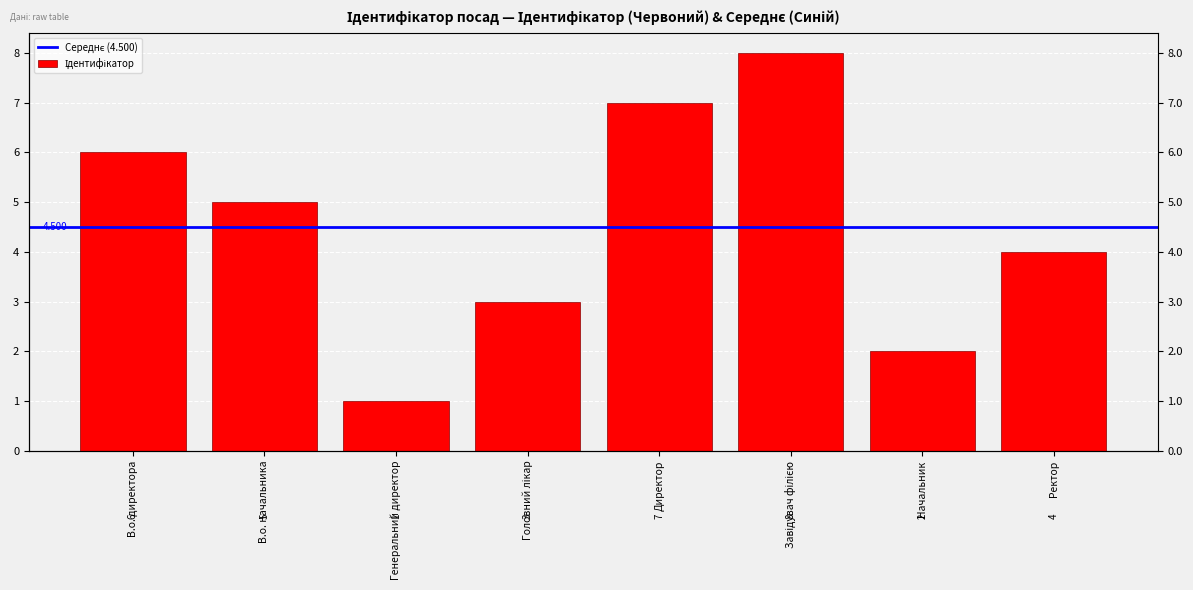

What is the difference between the values at Начальник and Головний лікар?

1